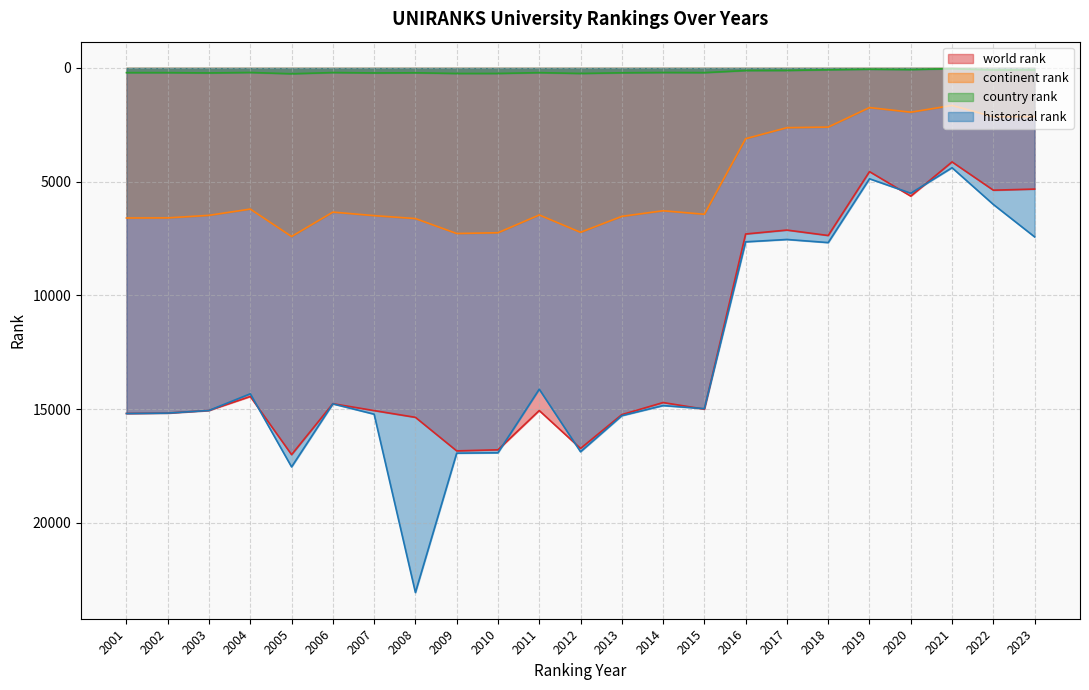

Where is world rank nearest to the value 10563?

2018